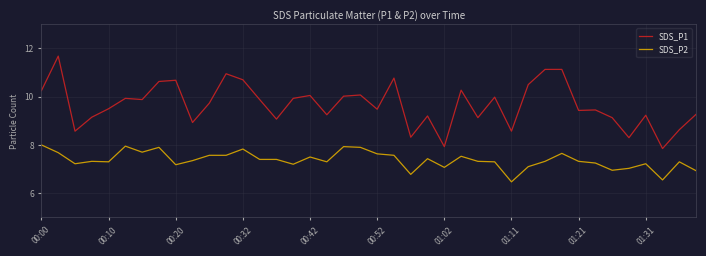

What is the minimum value shown in the chart?

6.5